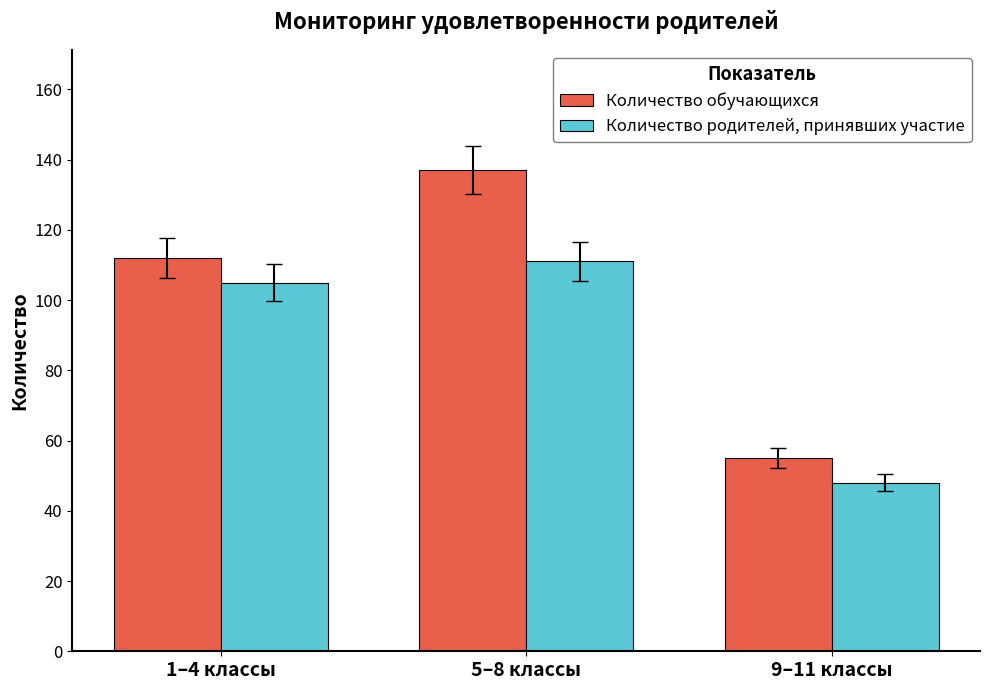

Reading left to right, extract all data points from this chart.

Количество обучающихся: 1–4 классы=112	5–8 классы=137	9–11 классы=55
Количество родителей, принявших участие: 1–4 классы=105	5–8 классы=111	9–11 классы=48